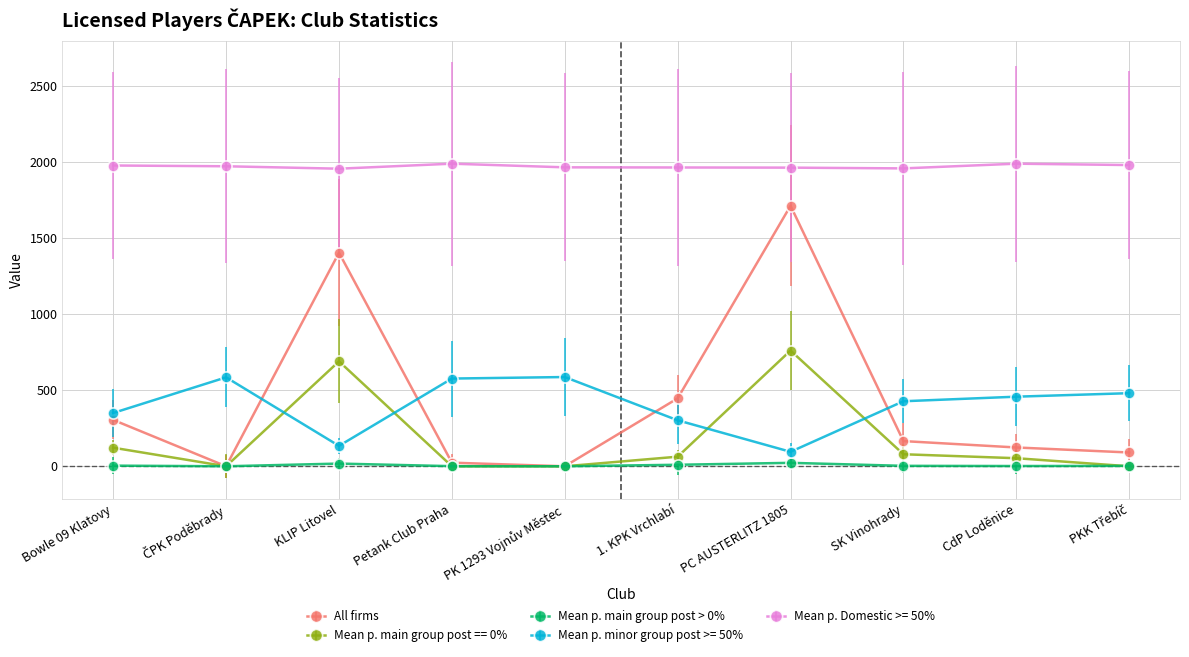

Is this an area chart (filled region under the line)?

No